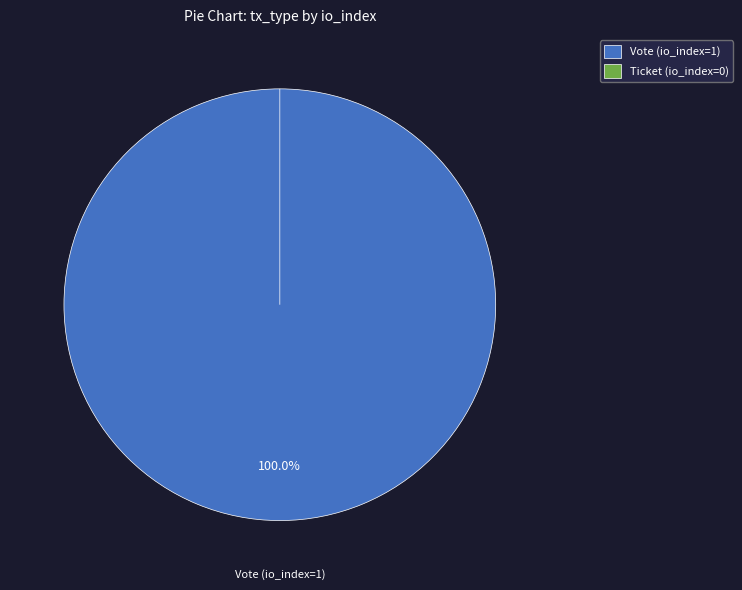

What is the smallest slice in the pie chart?

Ticket (io_index=0)